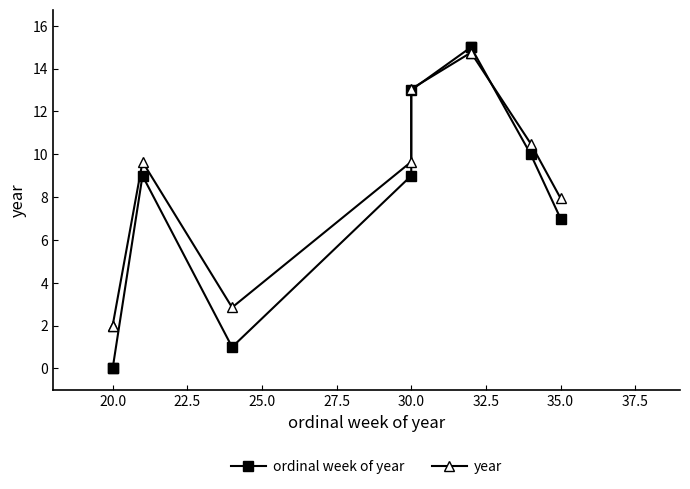

Is this an area chart (filled region under the line)?

No